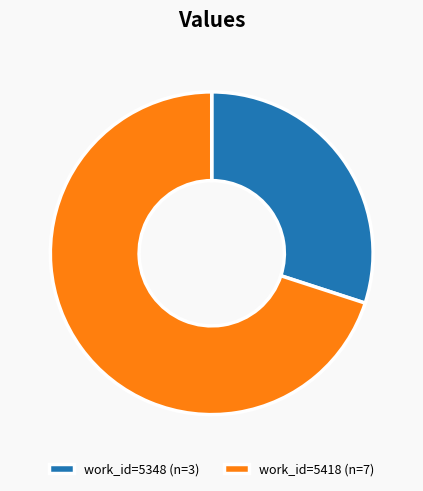

Is the sum of work_id=5348 (n=3) and work_id=5418 (n=7) greater than half?

Yes